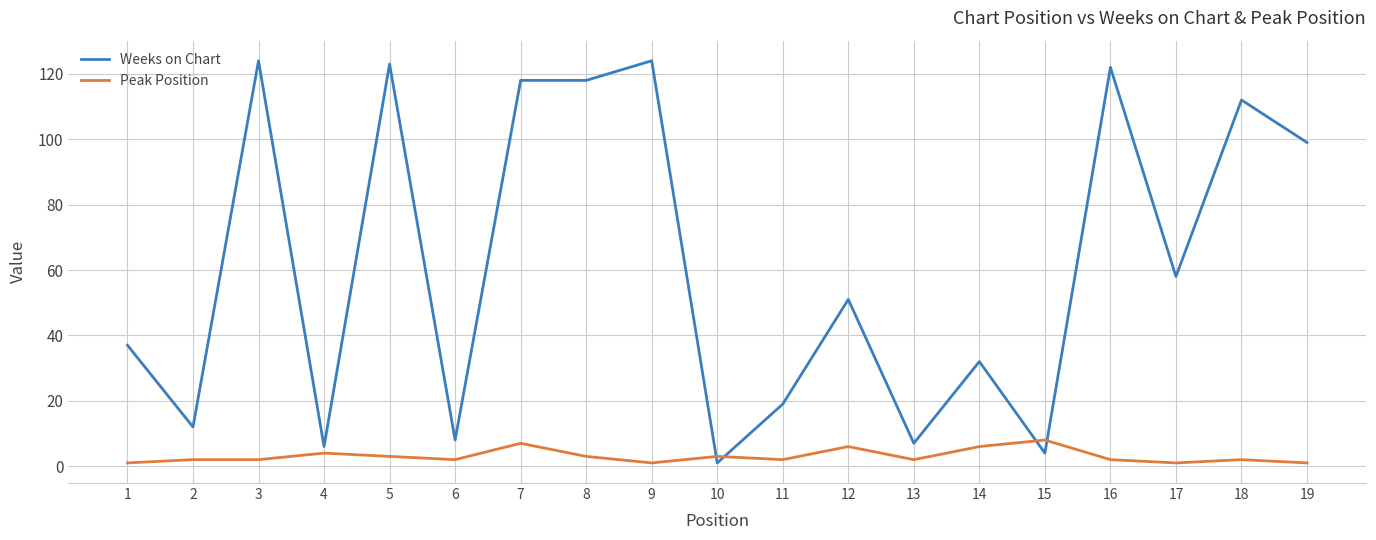

What is the highest value of the Weeks on Chart series?

124